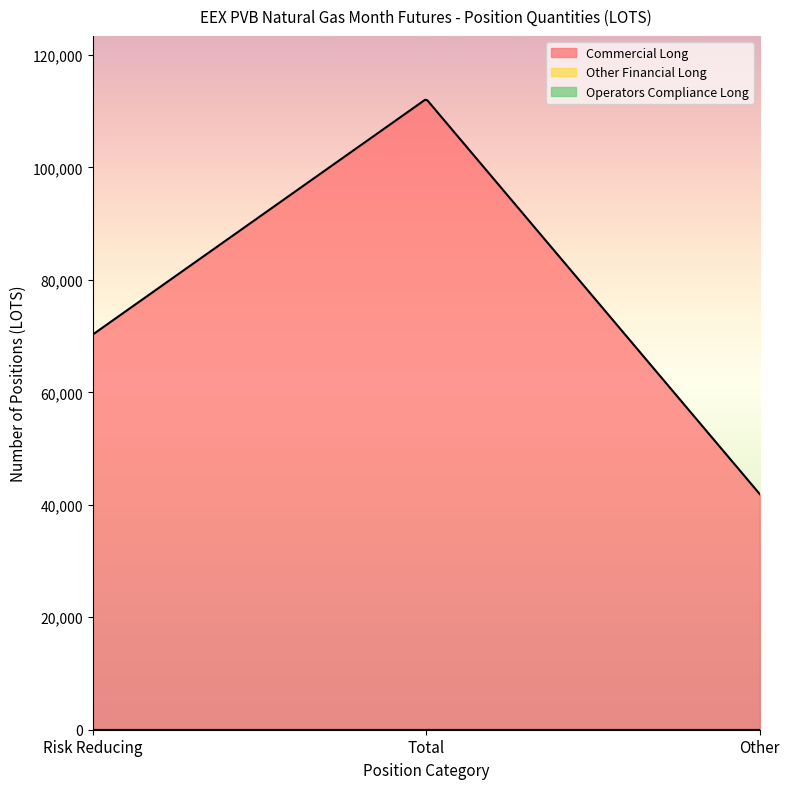

How many lines are shown in the chart?

3